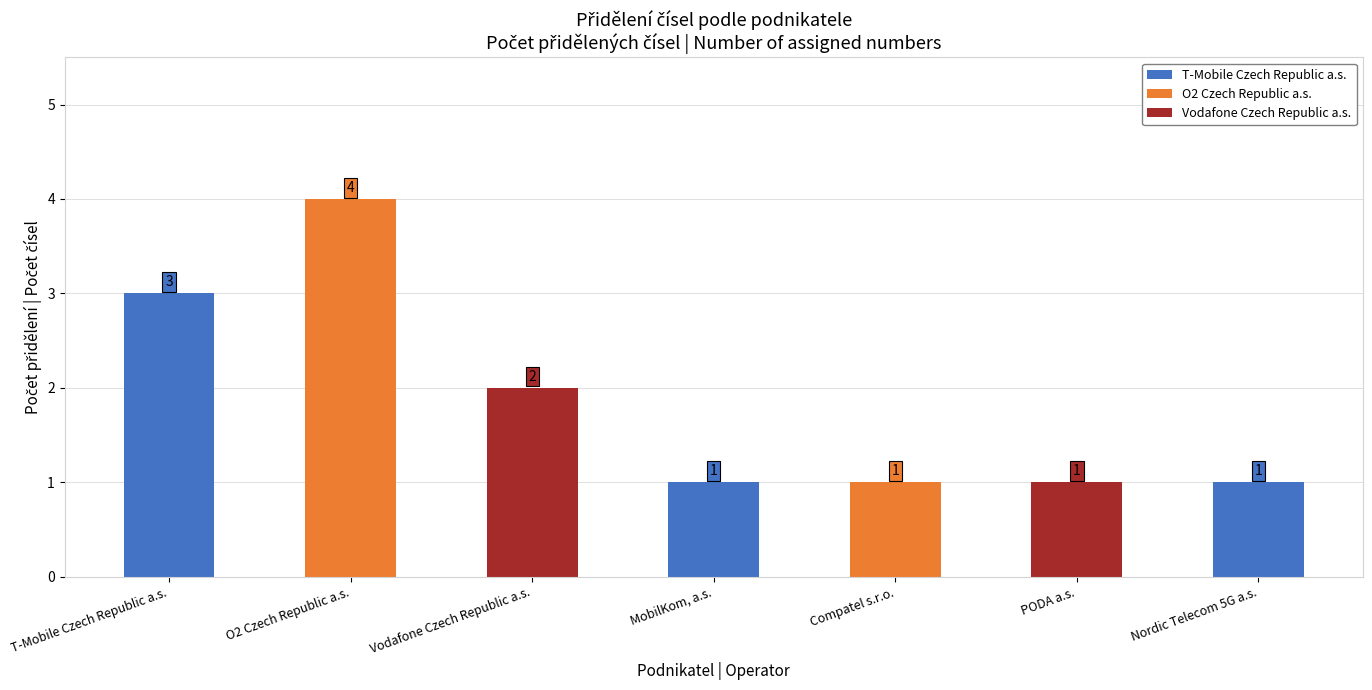

The chart shows a value of 3 at T-Mobile Czech Republic a.s.. True or false?

True